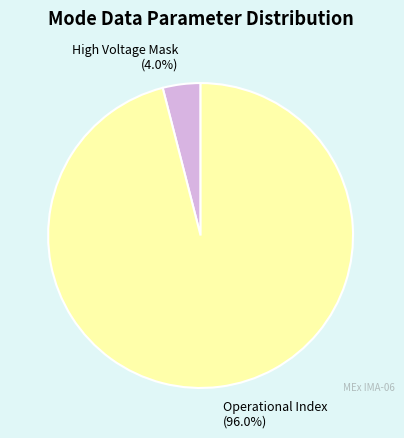

Which slice is the smallest?

High Voltage Mask (4.0%)